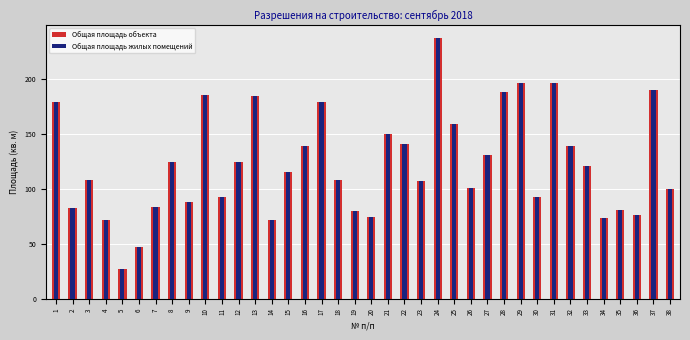

List the labels in order of Общая площадь жилых помещений value, smallest first.

5, 6, 4, 14, 34, 20, 36, 19, 35, 2, 7, 9, 30, 11, 38, 26, 23, 3, 18, 15, 33, 8, 12, 27, 32, 16, 22, 21, 25, 1, 17, 13, 10, 28, 37, 29, 31, 24